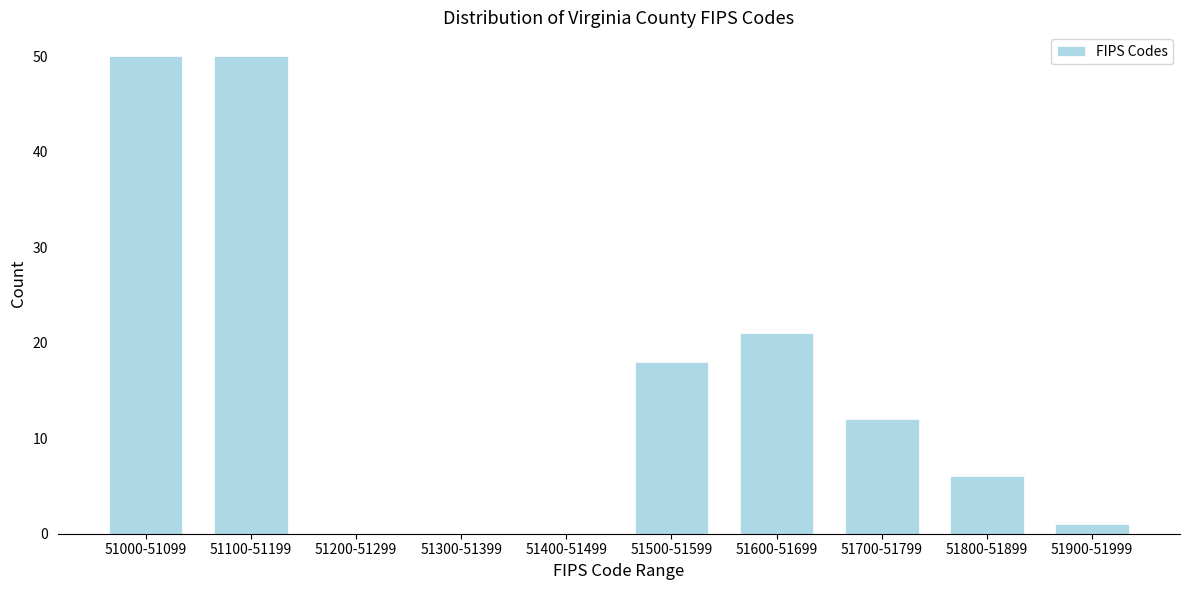

Reading left to right, what are all the values shown in this chart?

51000-51099=50	51100-51199=50	51200-51299=0	51300-51399=0	51400-51499=0	51500-51599=18	51600-51699=21	51700-51799=12	51800-51899=6	51900-51999=1